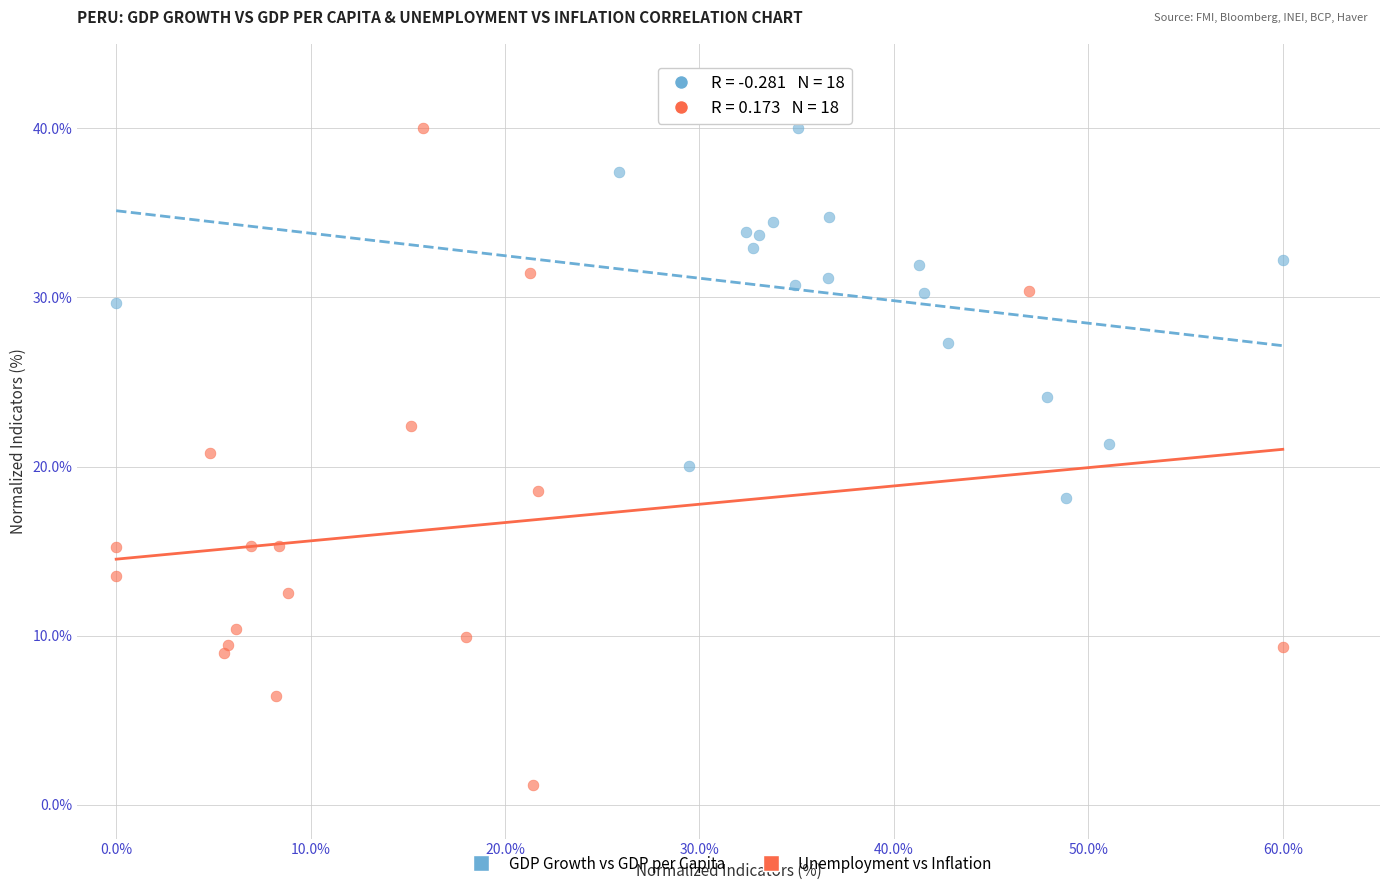

Which series contains the lowest Y value?

Unemployment vs Inflation